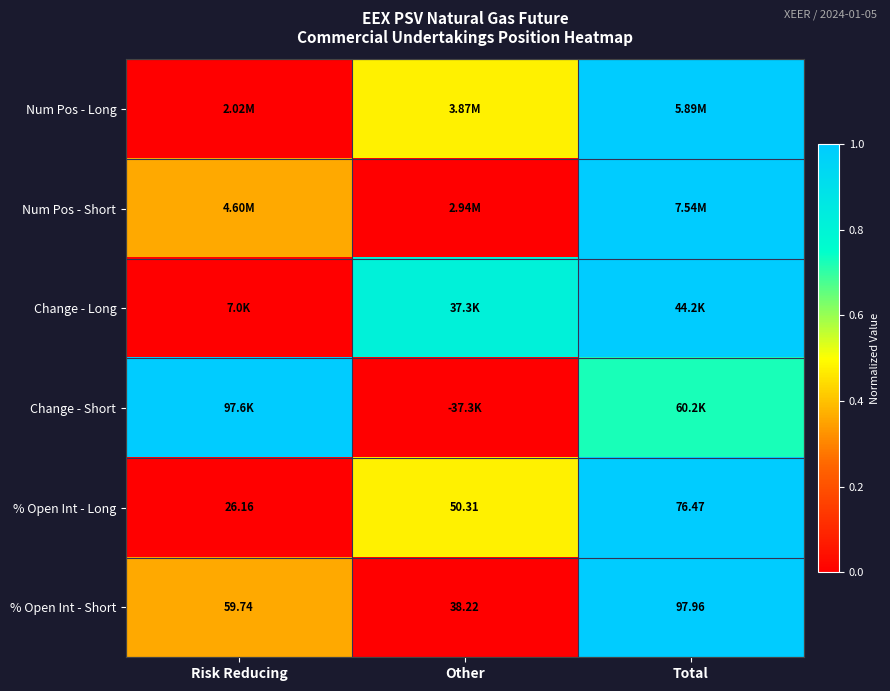

At which label does % Open Int - Short reach its minimum?

Other